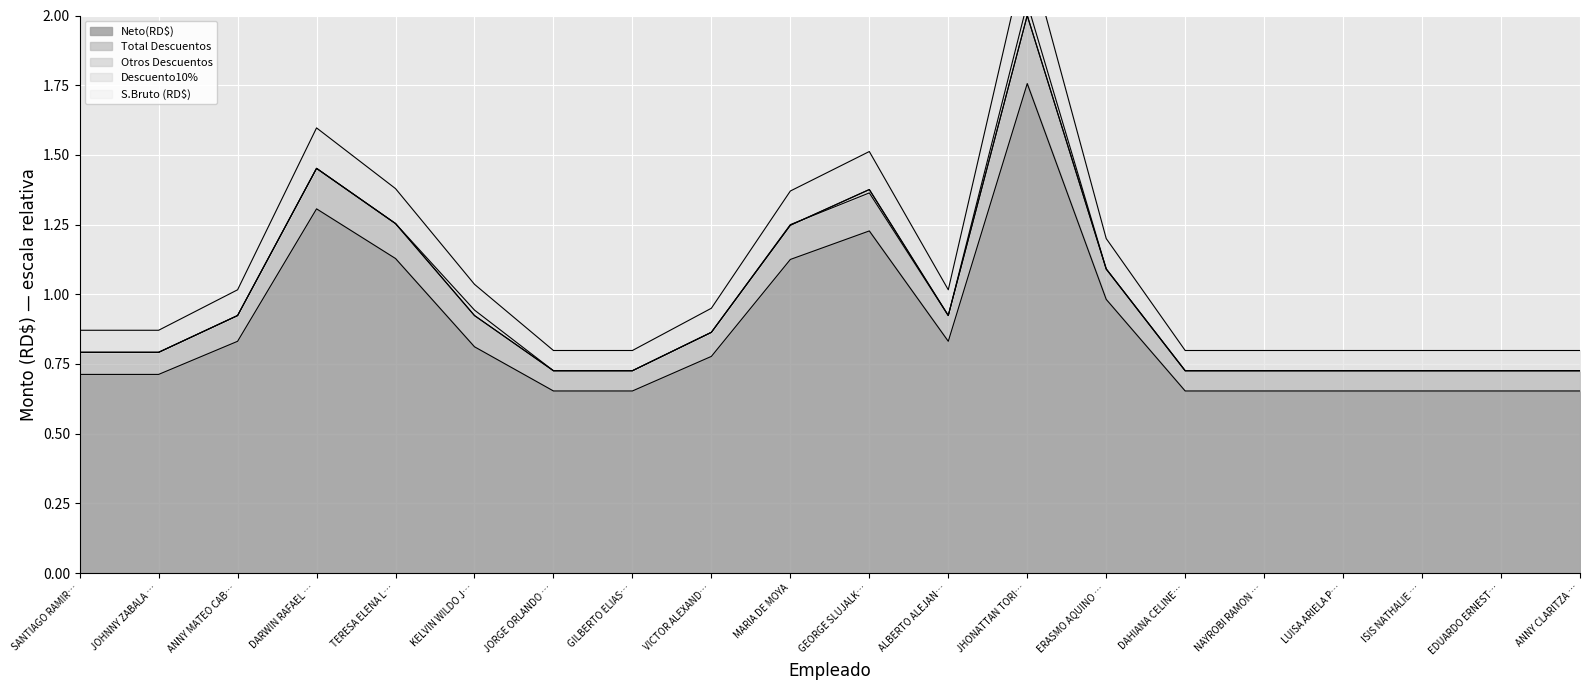

Between VICTOR ALEXAND… and GEORGE SLUJALK…, which series saw the biggest shift?

Total Descuentos